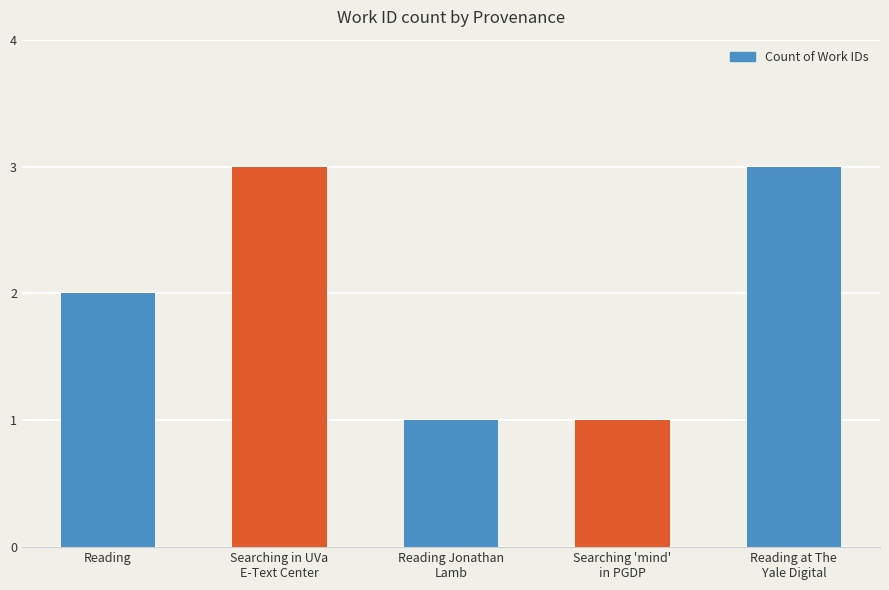

What is the label of the 2nd bar from the left?

Searching in UVa
E-Text Center